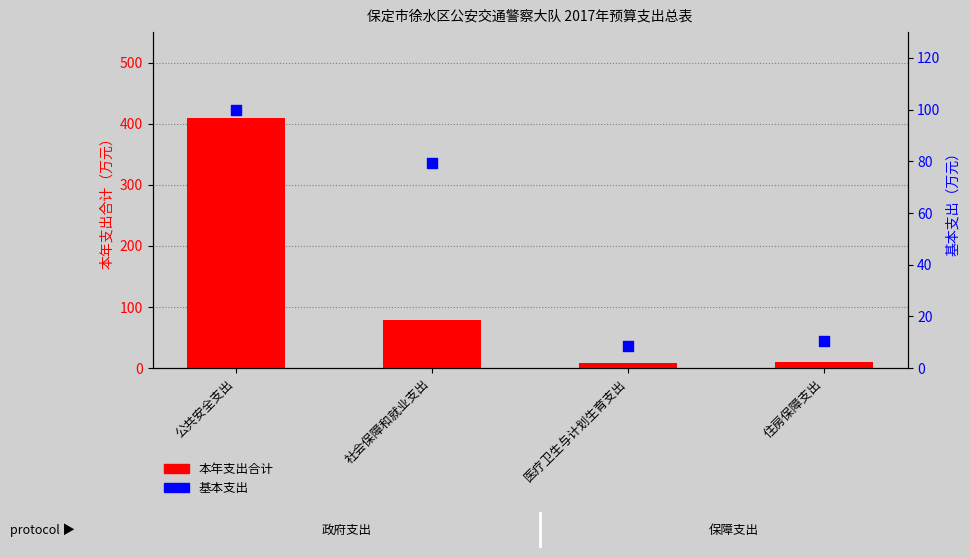

Which series has the widest spread of Y values?

本年支出合计